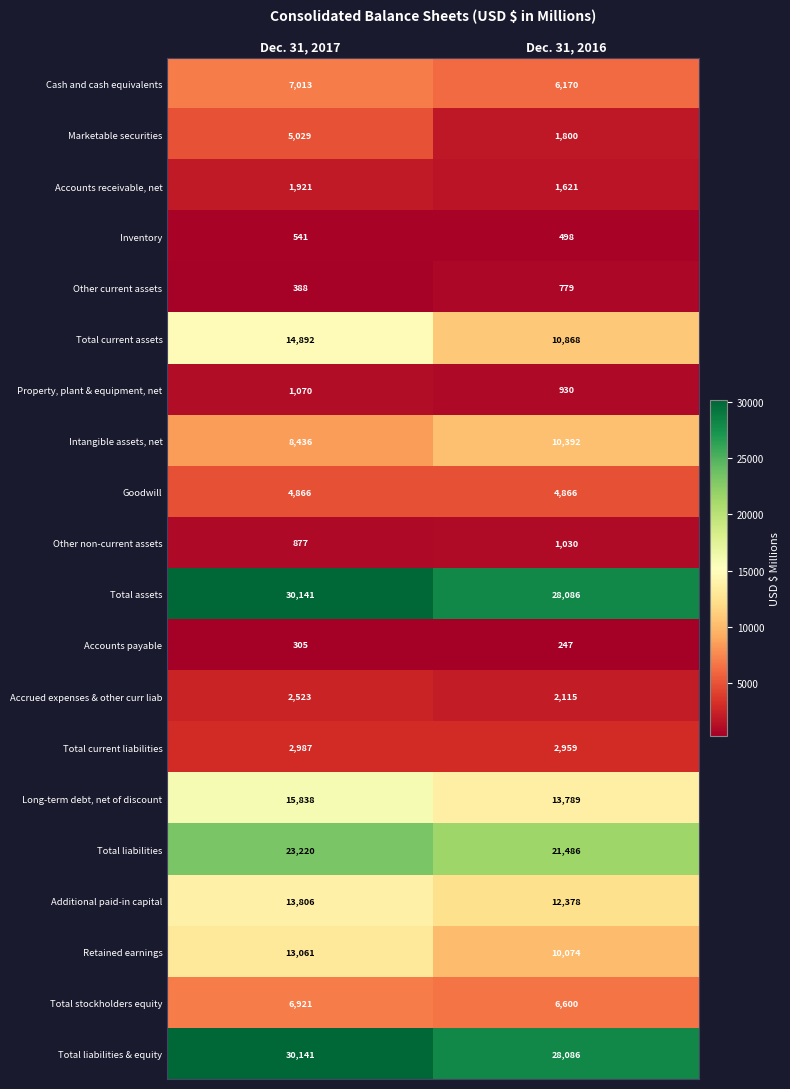

At which category is the sum across all series the highest?

Dec. 31, 2017